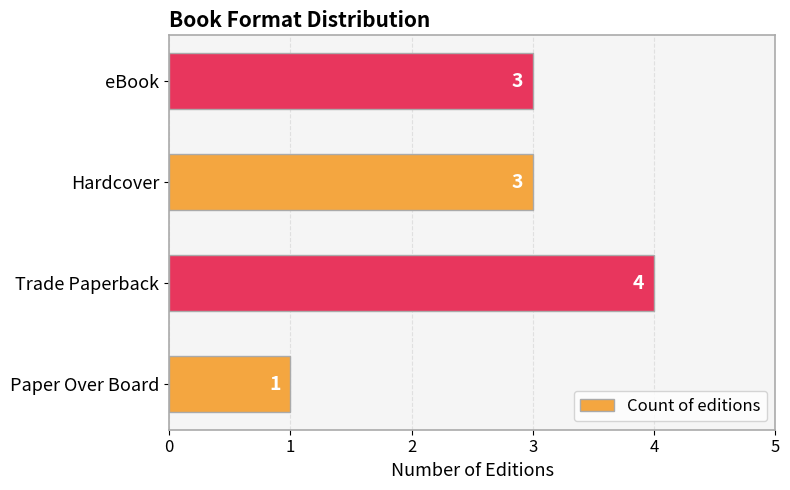

How many values are between 3 and 4?

3